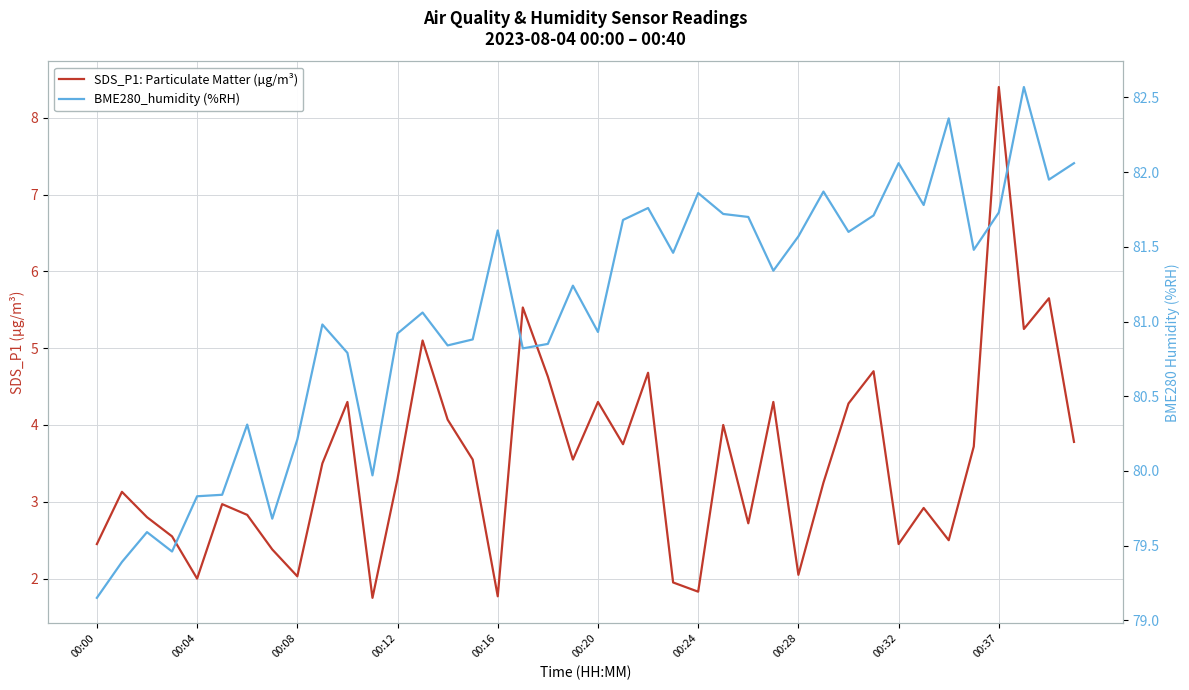

Between 29 and 32, which series saw the biggest shift?

SDS_P1: Particulate Matter (µg/m³)